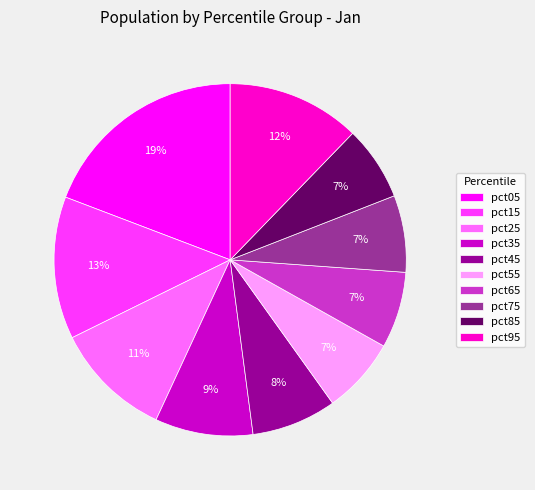

How many segments does this pie chart have?

10